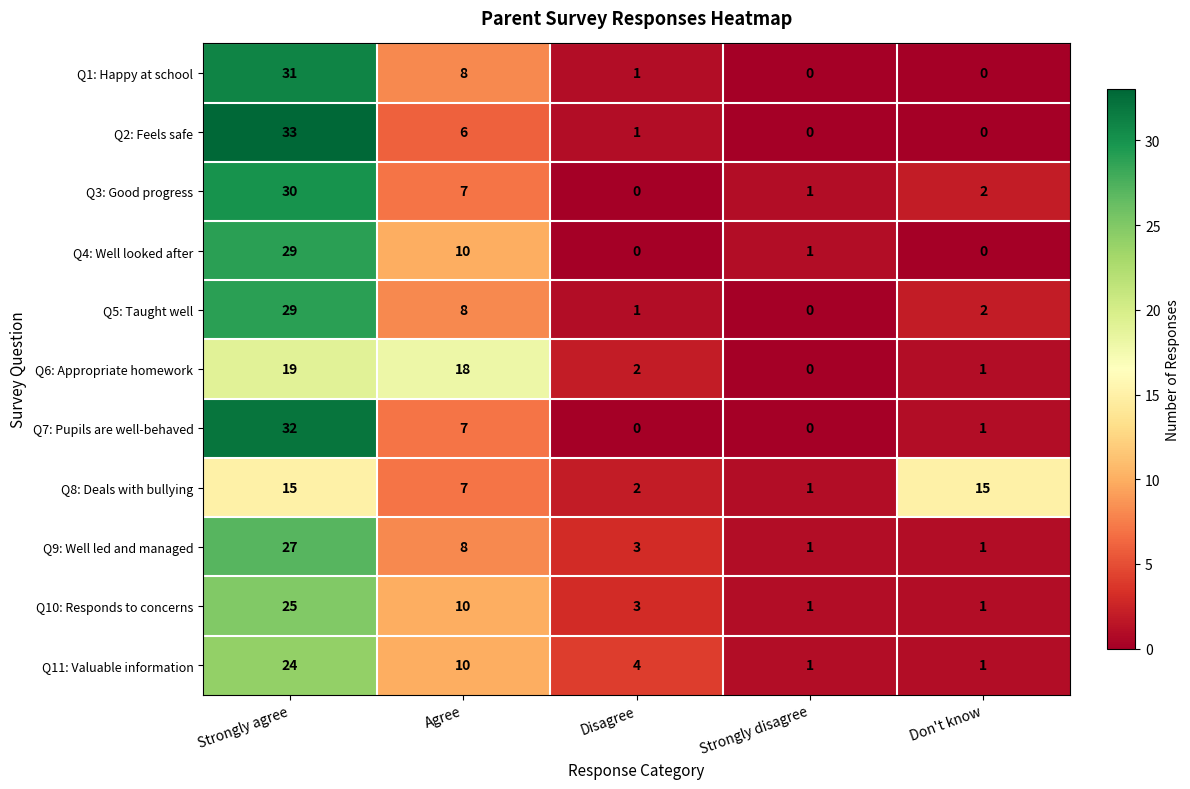

What is the greatest value displayed?

33